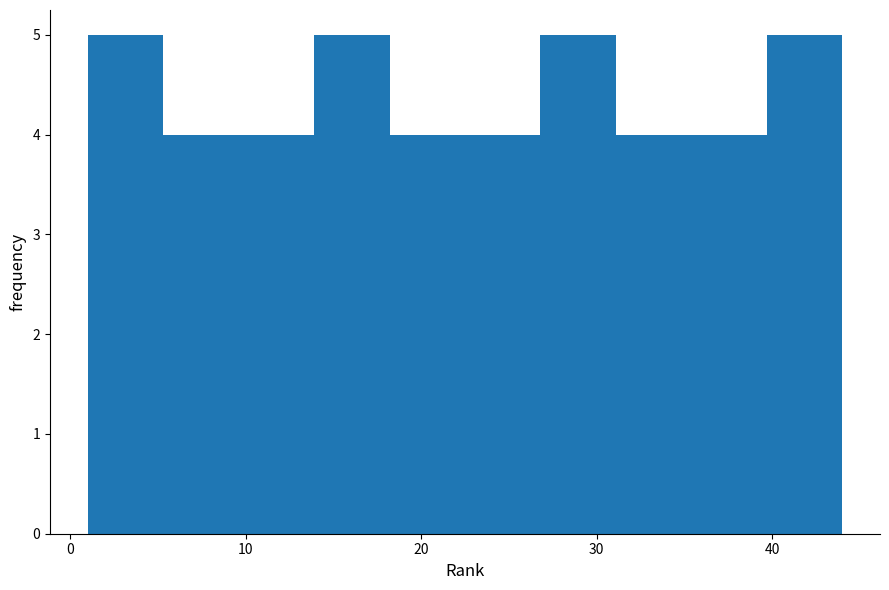

Reading left to right, list every bar in this chart as the range it spans on the x-axis followed by its height. Neither the bar edges nor the heights are printed on the chart, so give them approximately, as read against the axes.

1.0 to 5.3: 5
5.3 to 9.6: 4
9.6 to 13.9: 4
13.9 to 18.2: 5
18.2 to 22.5: 4
22.5 to 26.8: 4
26.8 to 31.1: 5
31.1 to 35.4: 4
35.4 to 39.7: 4
39.7 to 44.0: 5